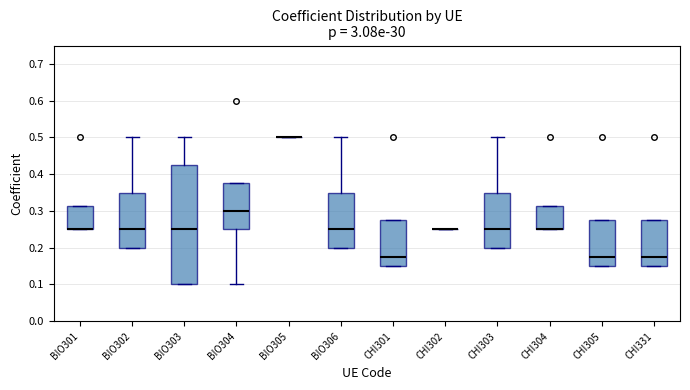

Reading left to right, transcribe this box plot: for each box, give where its median line is, the range the box spans, and where its two whiskers end, as read against the y-axis. The values are not printed on the chart, so give them approximately, as read against the axis.

BIO301: median 0.25 (drawn on the box's lower edge), box 0.25 to 0.31, whiskers 0.25 to 0.31
BIO302: median 0.25, box 0.20 to 0.35, whiskers 0.20 to 0.50
BIO303: median 0.25, box 0.10 to 0.43, whiskers 0.10 to 0.50
BIO304: median 0.30, box 0.25 to 0.38, whiskers 0.10 to 0.38
BIO305: box collapsed to a line at 0.50, whiskers 0.50 to 0.50
BIO306: median 0.25, box 0.20 to 0.35, whiskers 0.20 to 0.50
CHI301: median 0.18, box 0.15 to 0.28, whiskers 0.15 to 0.28
CHI302: box collapsed to a line at 0.25, whiskers 0.25 to 0.25
CHI303: median 0.25, box 0.20 to 0.35, whiskers 0.20 to 0.50
CHI304: median 0.25 (drawn on the box's lower edge), box 0.25 to 0.31, whiskers 0.25 to 0.31
CHI305: median 0.18, box 0.15 to 0.28, whiskers 0.15 to 0.28
CHI331: median 0.18, box 0.15 to 0.28, whiskers 0.15 to 0.28